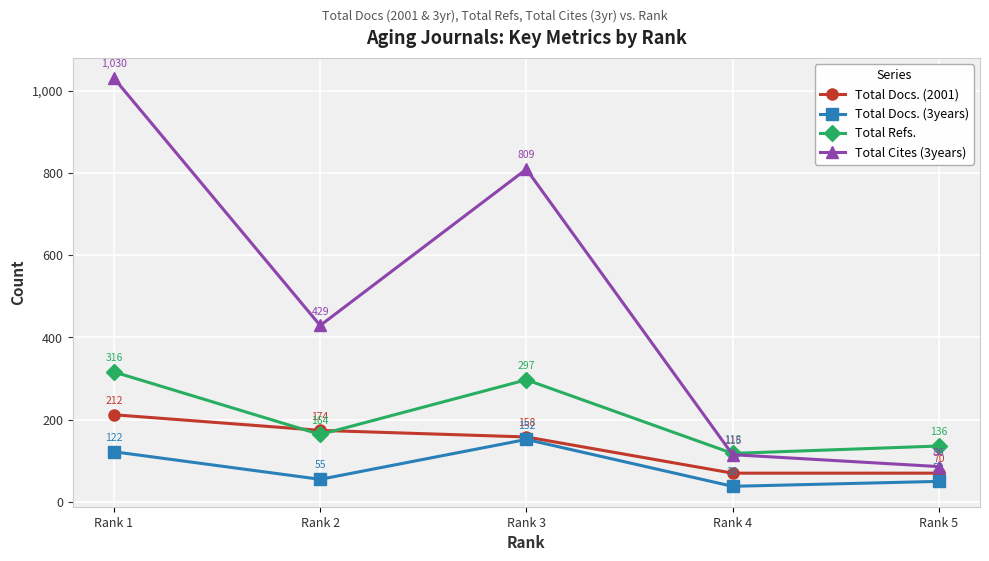

What is the sum of all Total Refs. values?

1031